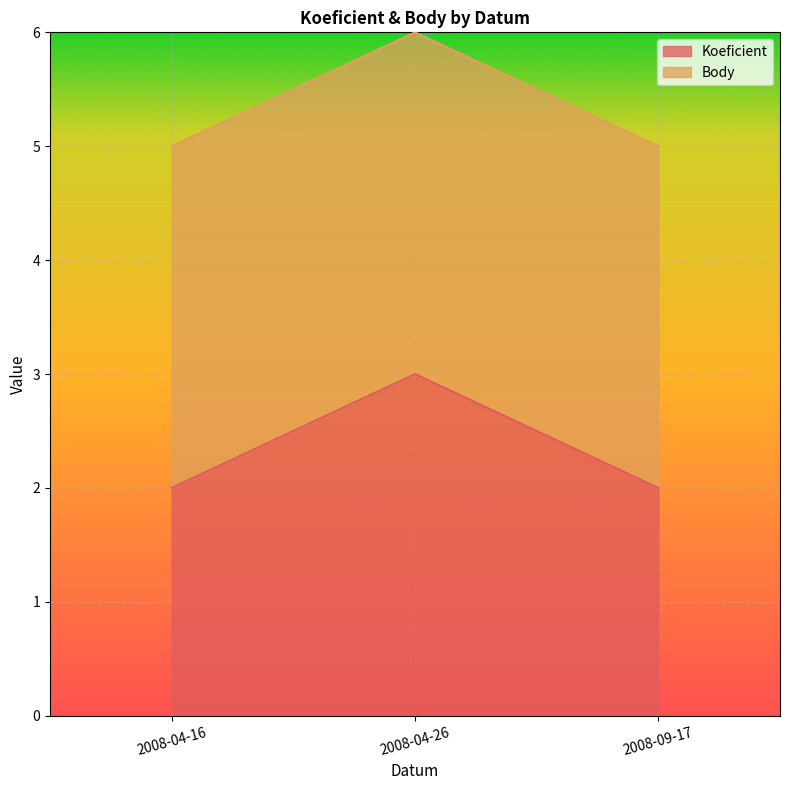

Rank the categories by value from lowest to highest.

2008-04-16, 2008-09-17, 2008-04-26